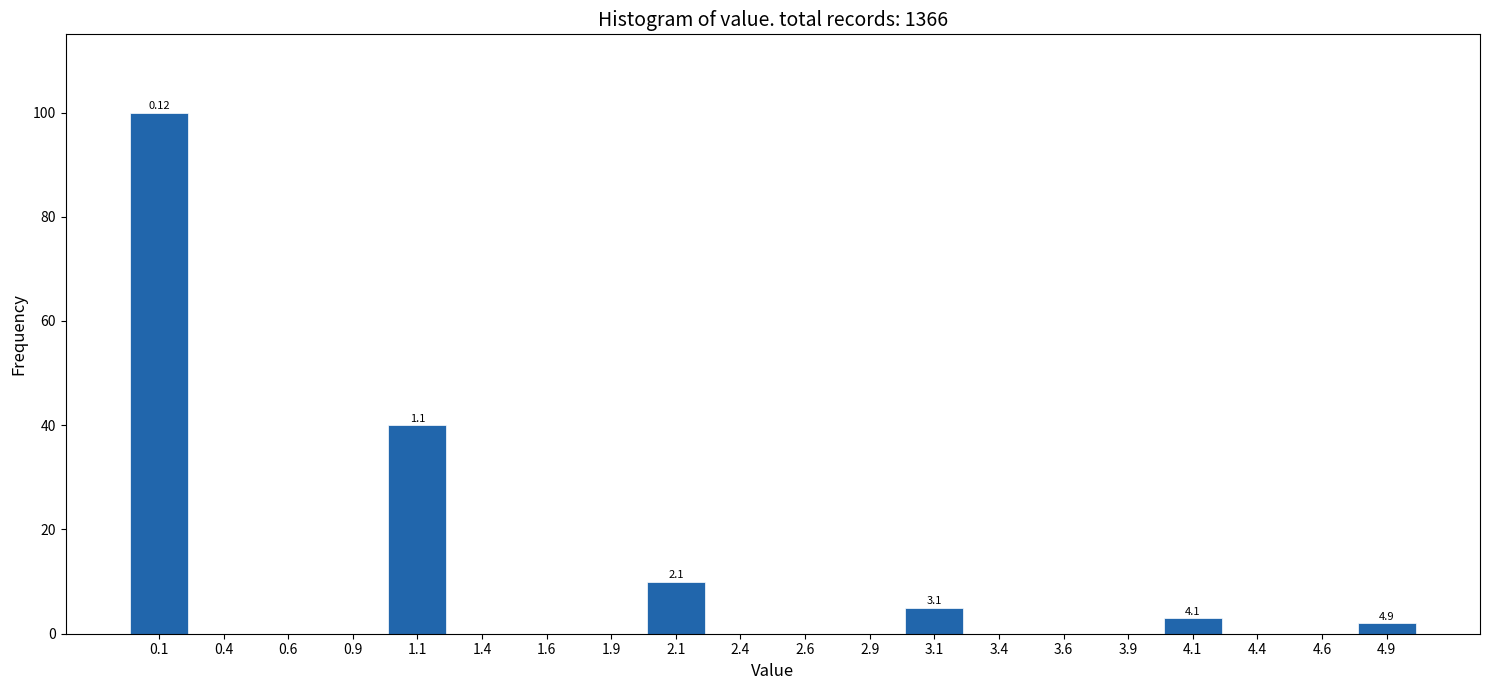

Which range on the x-axis has the tallest bar?

0.00 to 0.25